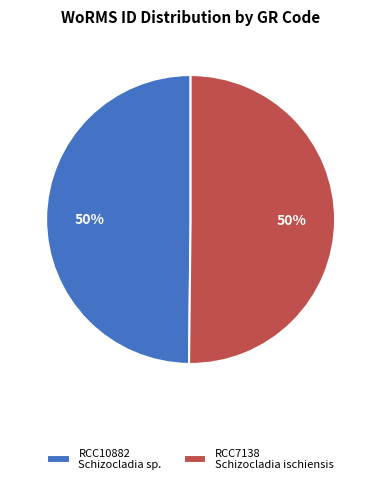

Is the sum of RCC10882 Schizocladia sp. and RCC7138 Schizocladia ischiensis greater than half?

Yes